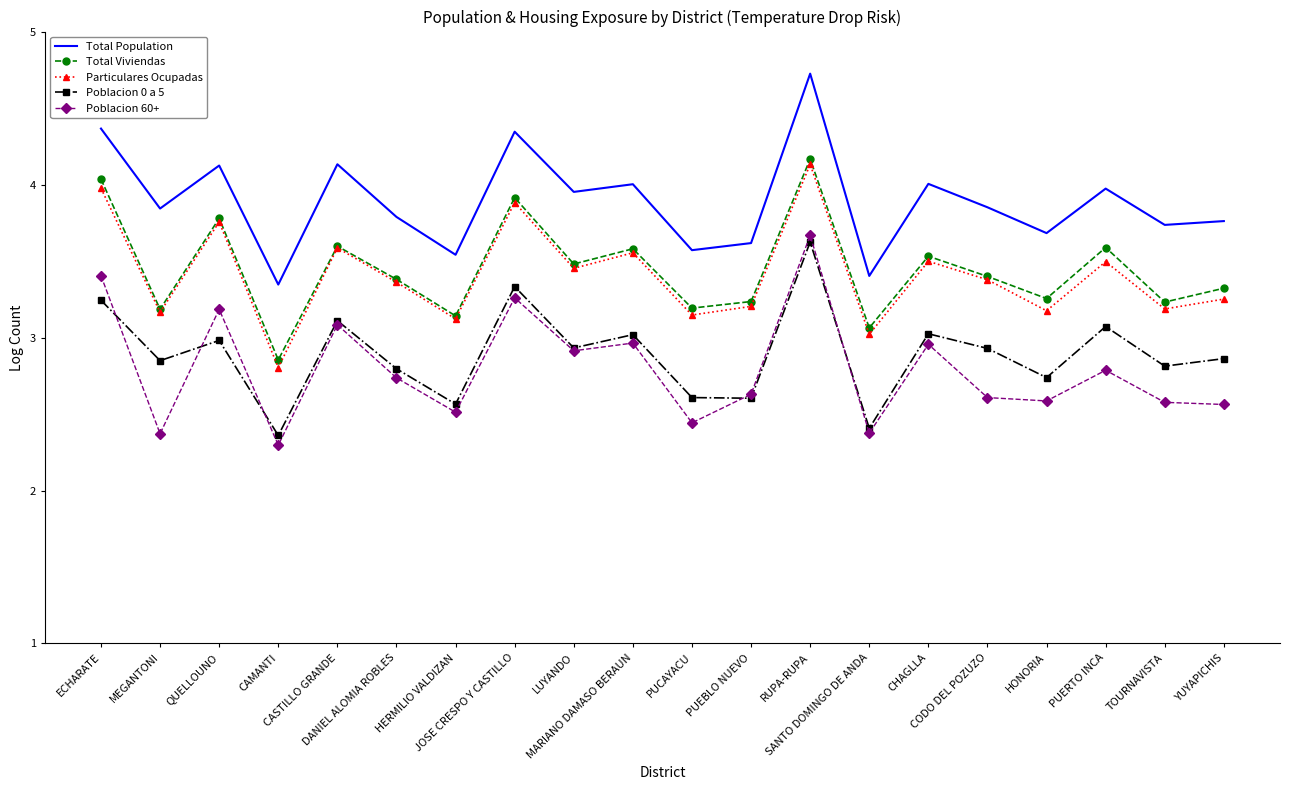

Which series has the largest total across all categories?

Total Population